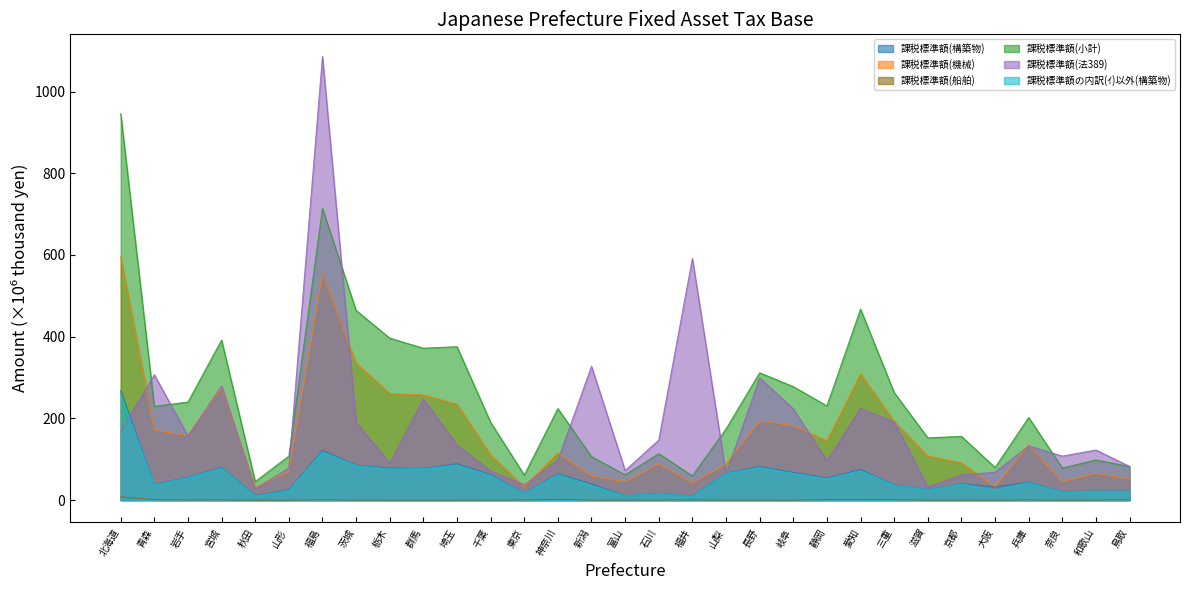

True or false: 課税標準額(船舶) and 課税標準額(法389) intersect in this chart.

False